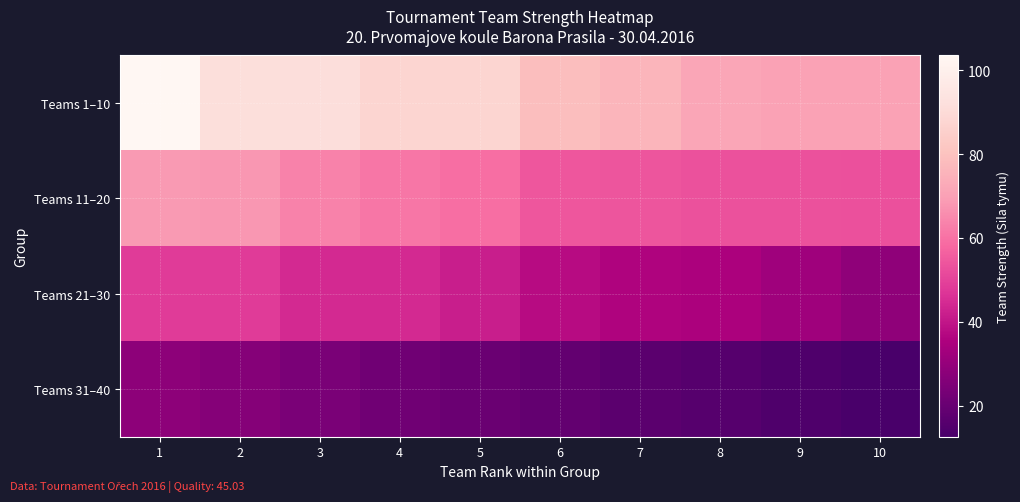

What is the minimum value shown in the chart?

12.6